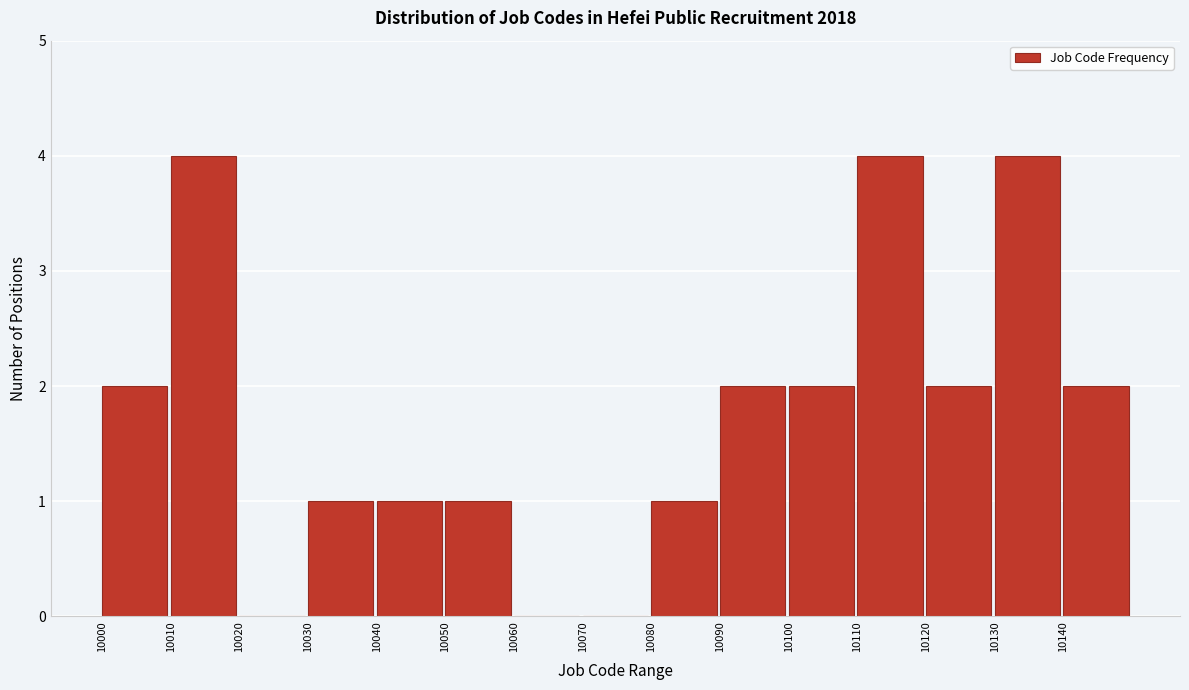

Reading left to right, transcribe this chart: for each bar, give the range it covers on the x-axis and its height. The values are not printed on the chart, so give them approximately, as read against the axis.

10000 to 10010: 2
10010 to 10020: 4
10020 to 10030: 0
10030 to 10040: 1
10040 to 10050: 1
10050 to 10060: 1
10060 to 10070: 0
10070 to 10080: 0
10080 to 10090: 1
10090 to 10100: 2
10100 to 10110: 2
10110 to 10120: 4
10120 to 10130: 2
10130 to 10140: 4
10140 to 10150: 2